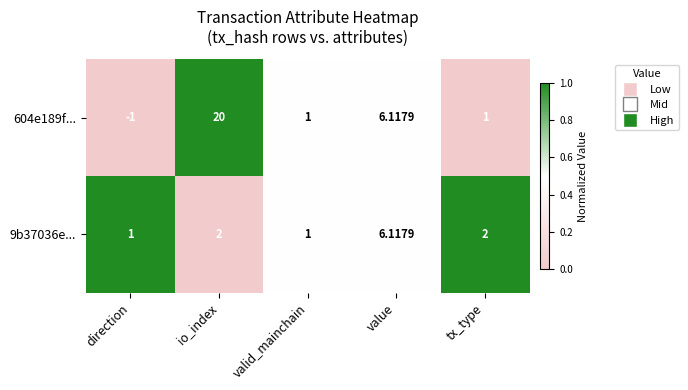

At which category is the sum across all series the highest?

io_index